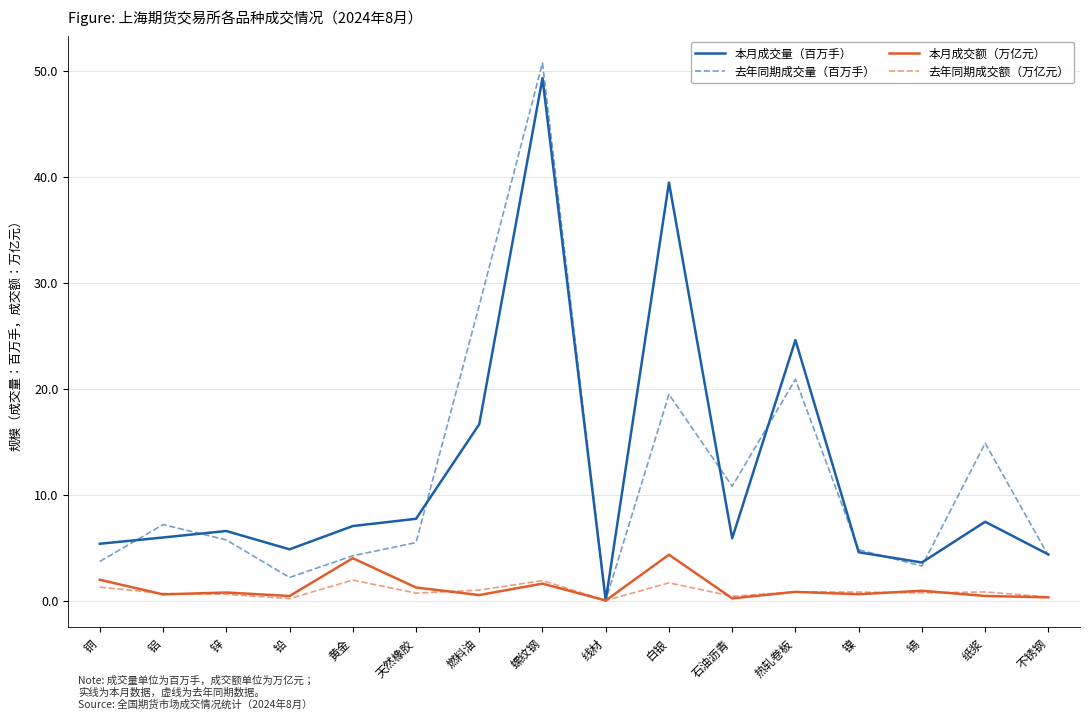

What is the sum of the 本月成交额（万亿元） values at 锌 and 燃料油?

1.3